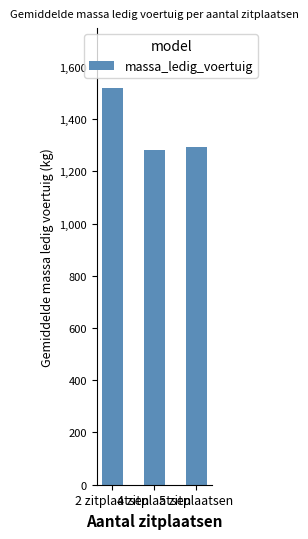

The chart shows a value of 422.2 at 2 zitplaatsen. True or false?

False